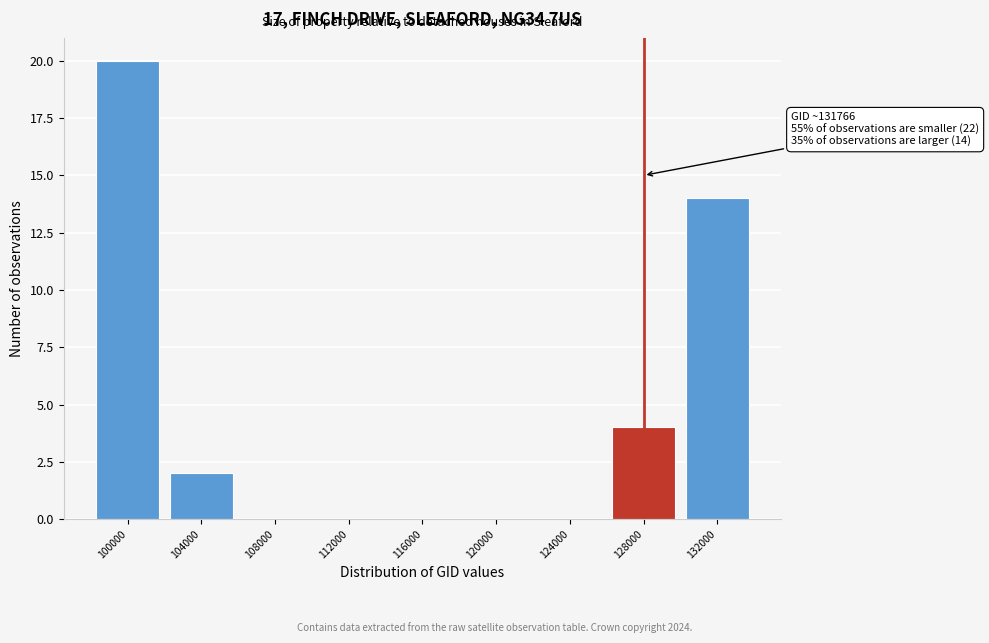

Reading left to right, list all the values displayed in this chart.

100000=20	104000=2	108000=0	112000=0	116000=0	120000=0	124000=0	128000=4	132000=14